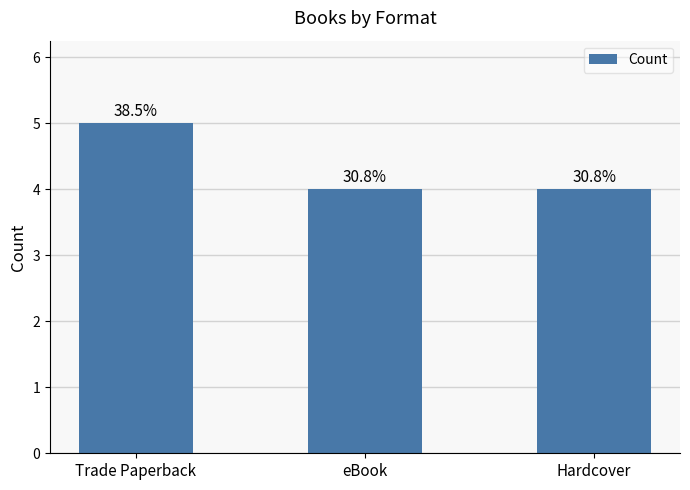

How many bars are there in total?

3